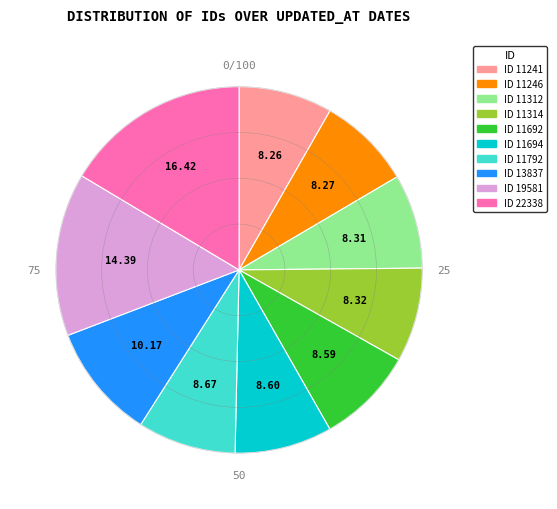

Is ID 11692 the majority of the pie?

No